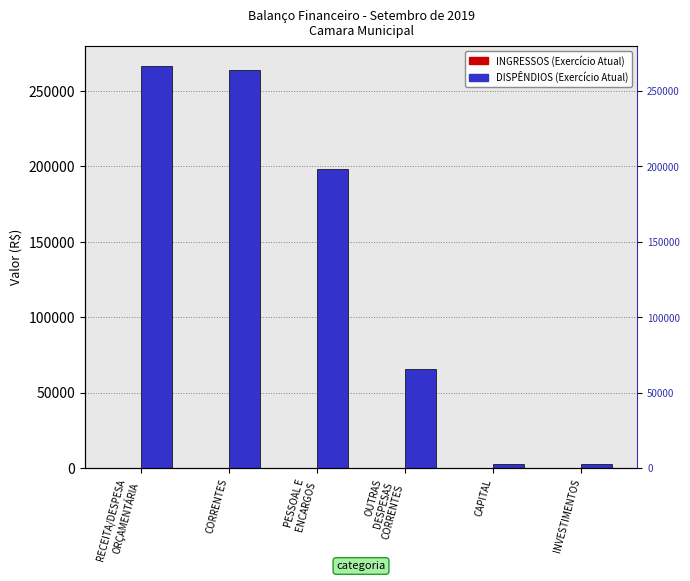

What is the label of the 3rd bar from the left?

PESSOAL E
ENCARGOS